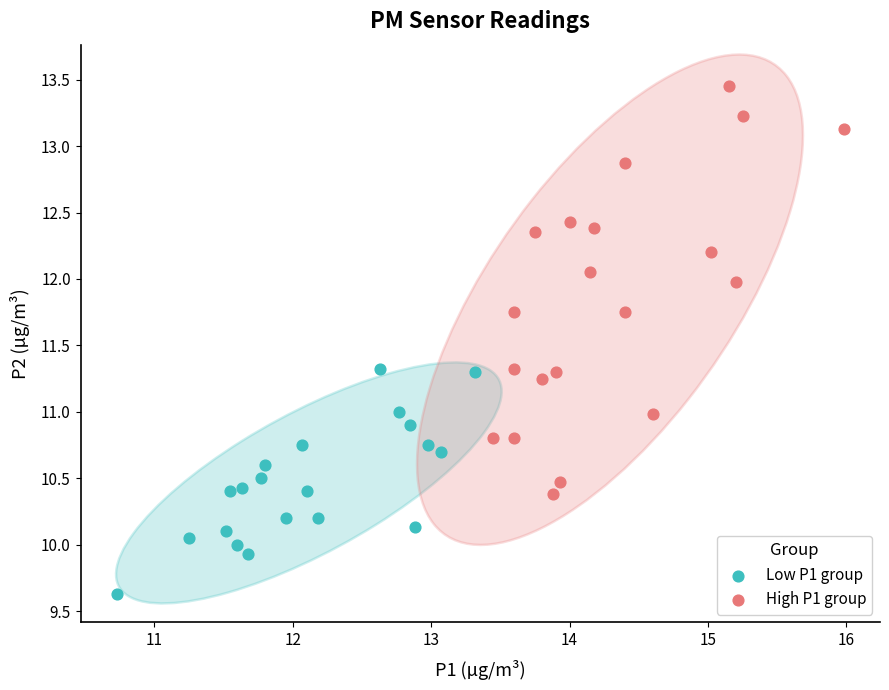

Which series contains the lowest Y value?

Low P1 group